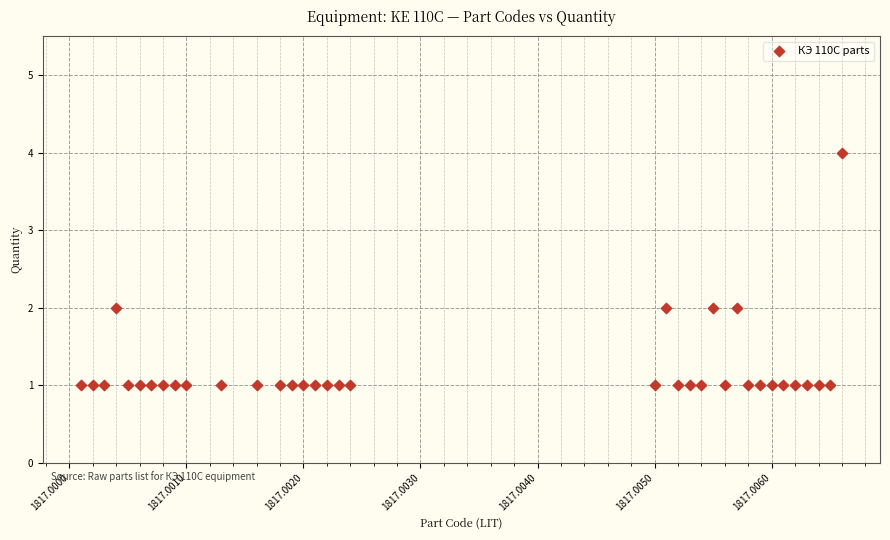

What is the range of Y values (max minus min)?

3